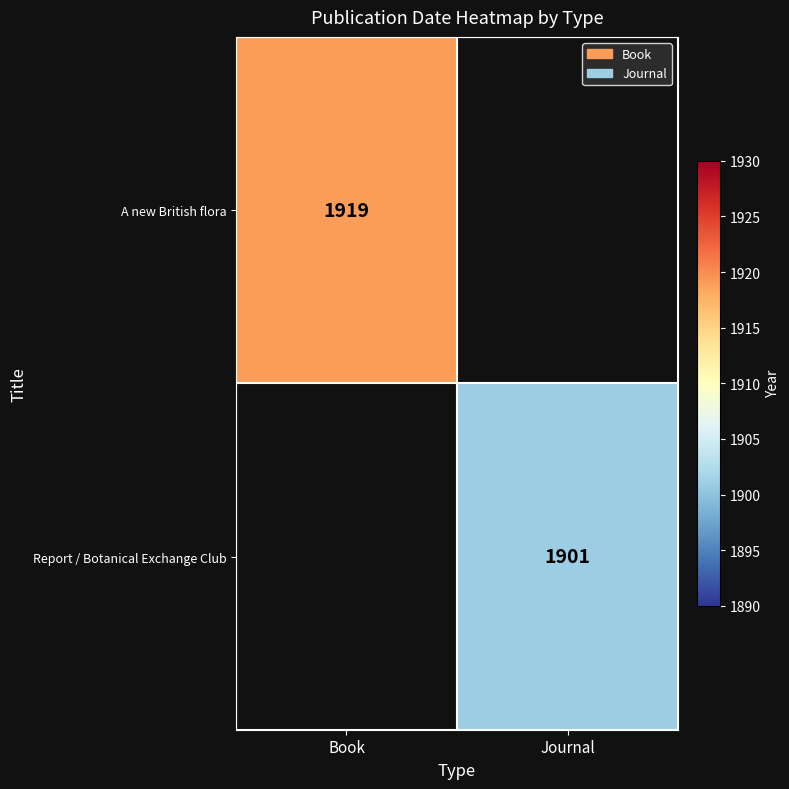

Which has a higher value, Journal or Book?

Book